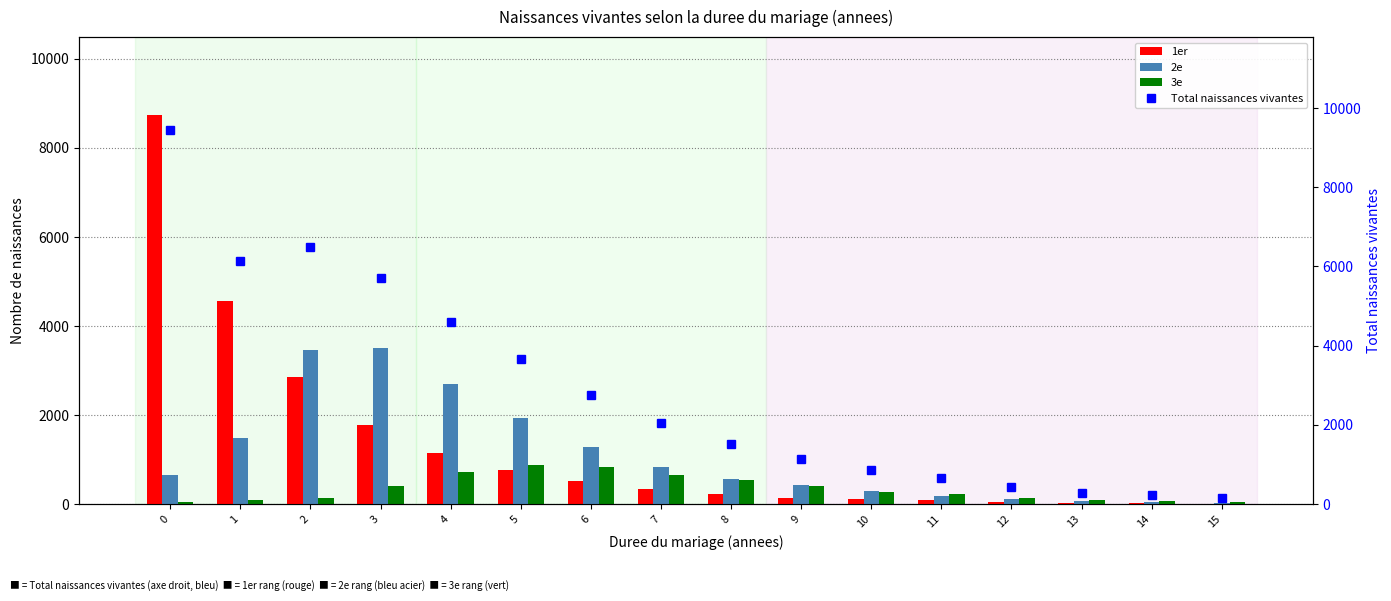

Between 4 and 11, which is larger?

4